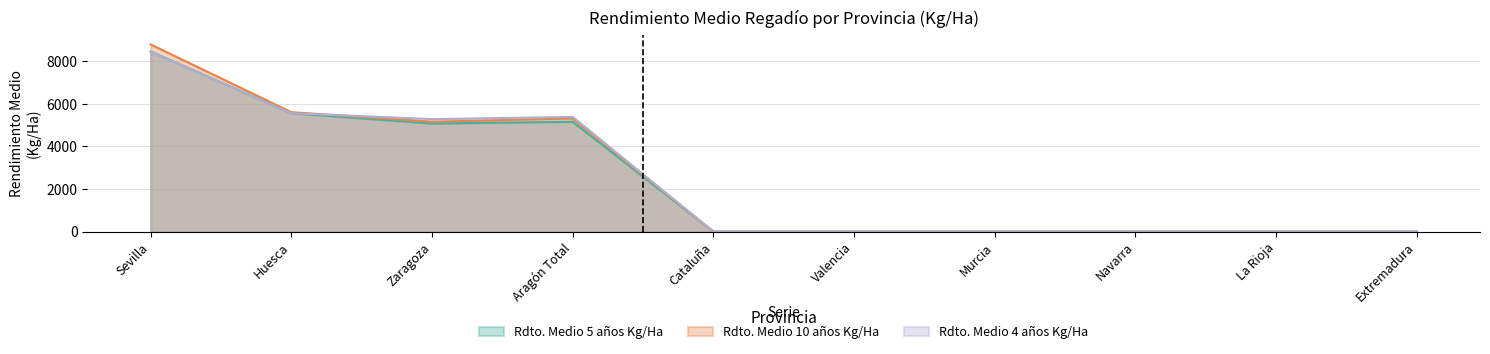

What is the label of the 4th point from the right?

Murcia